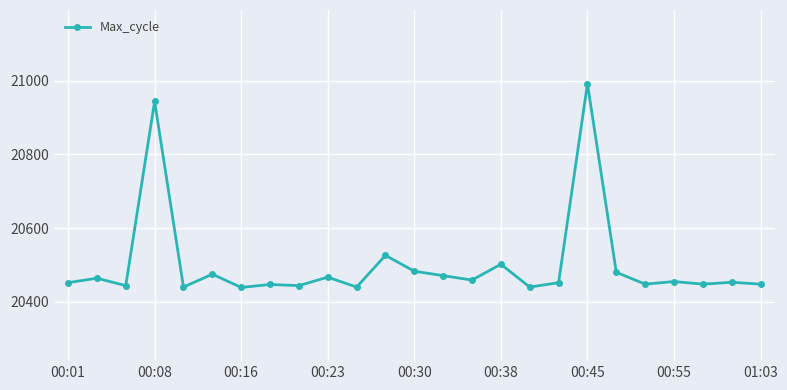

What is the greatest value displayed?

20992